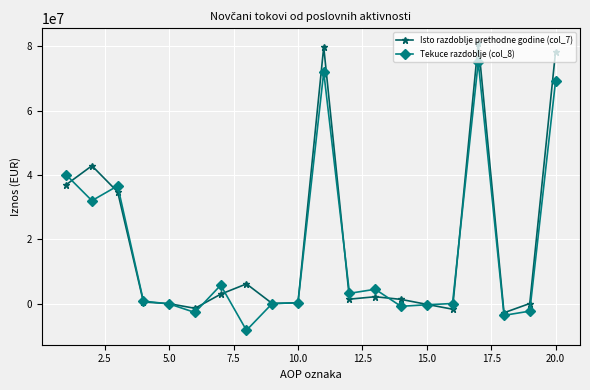

What is the value of the Isto razdoblje prethodne godine (col_7) point at the 3rd from the left?

34690024